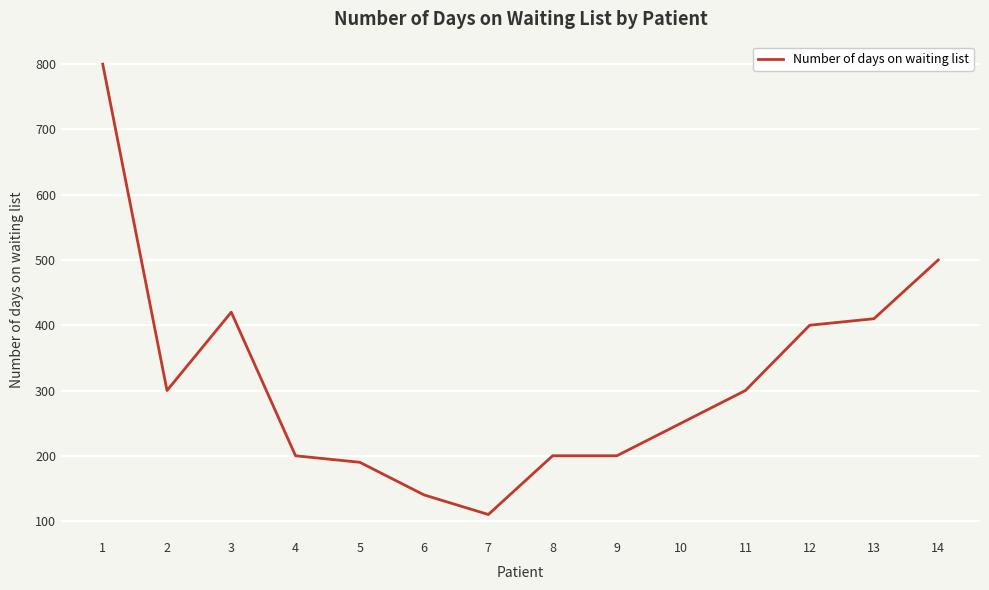

What is the approximate value at 13, to the nearest 10?

410